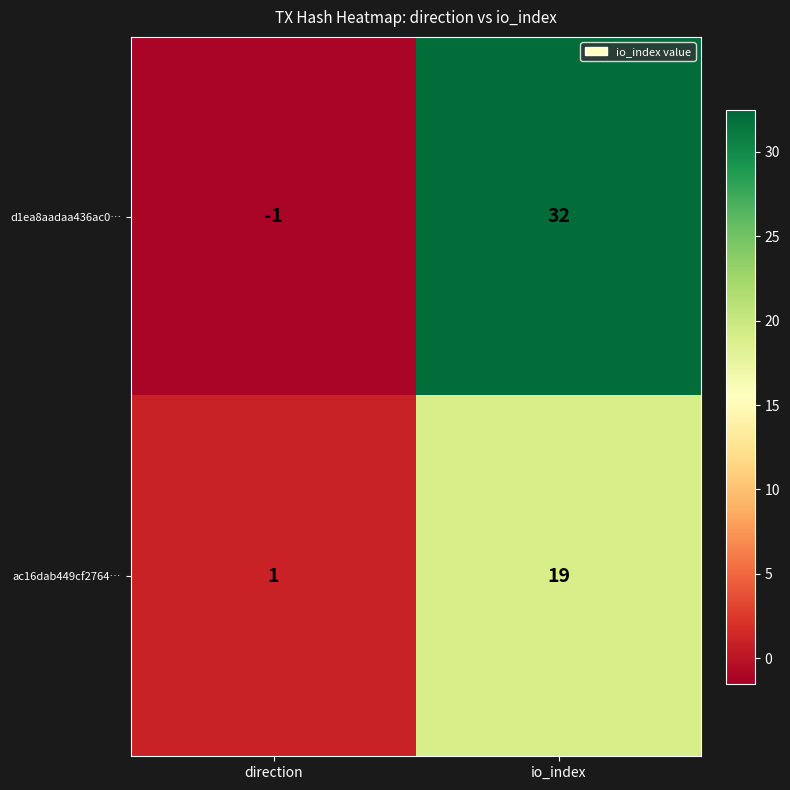

What is the smallest value displayed?

-1